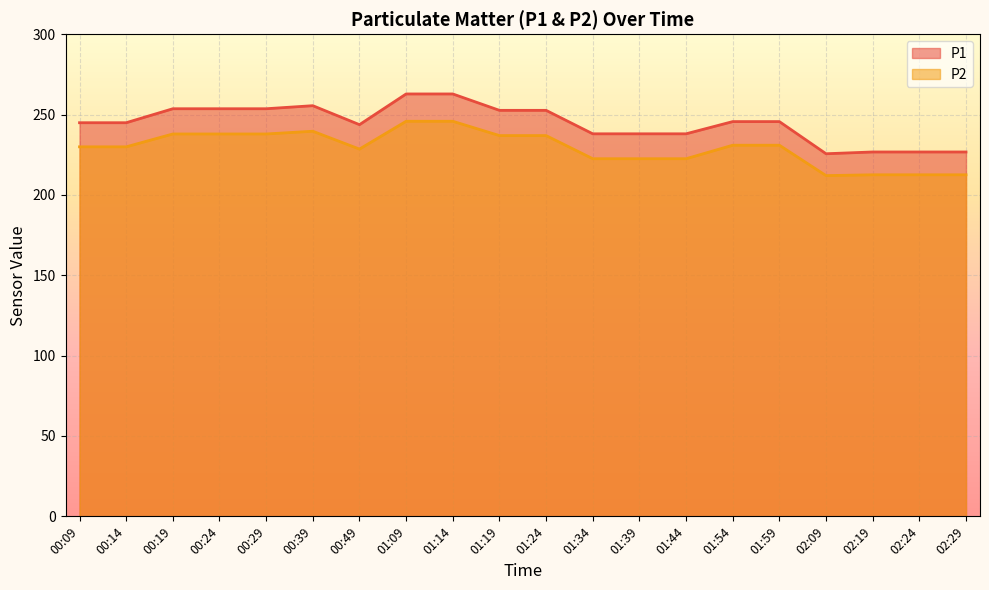

What is the average value of the P2 series?

229.3